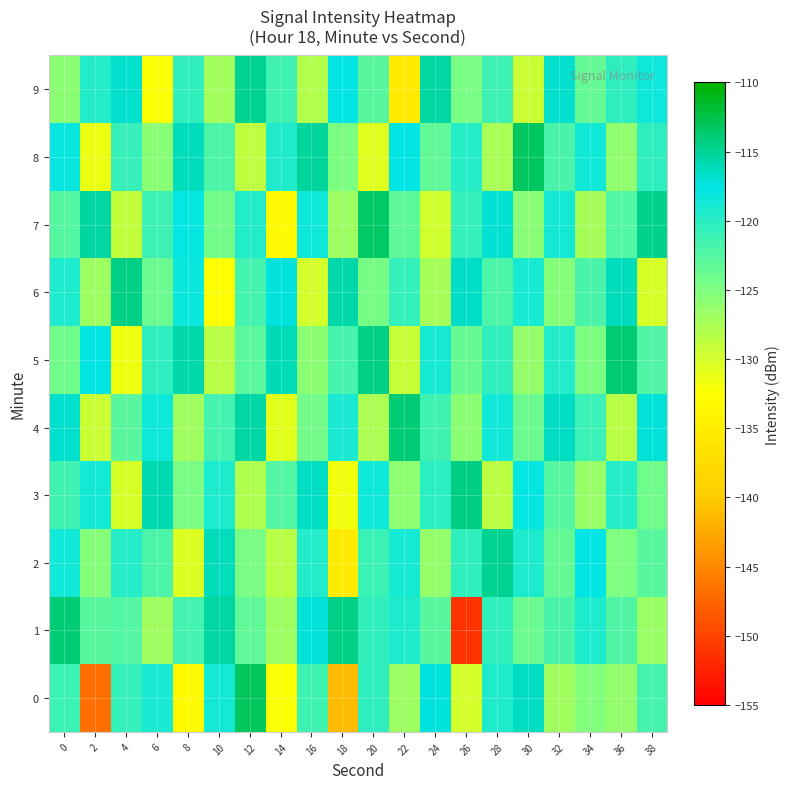

At 32, list the series in order from largest to smallest.

4, 9, 7, 5, 1, 8, 3, 2, 6, 0